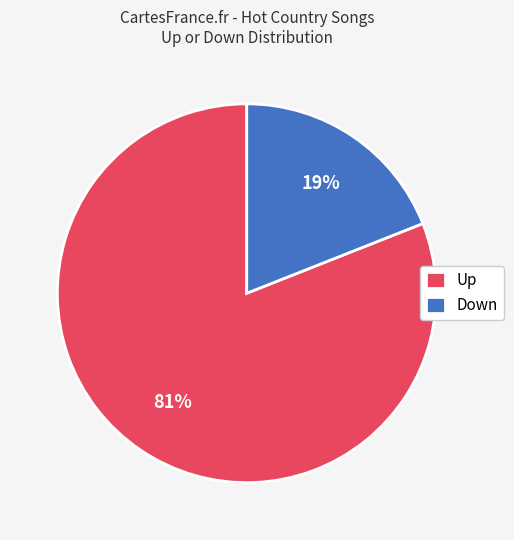

How many segments does this pie chart have?

2